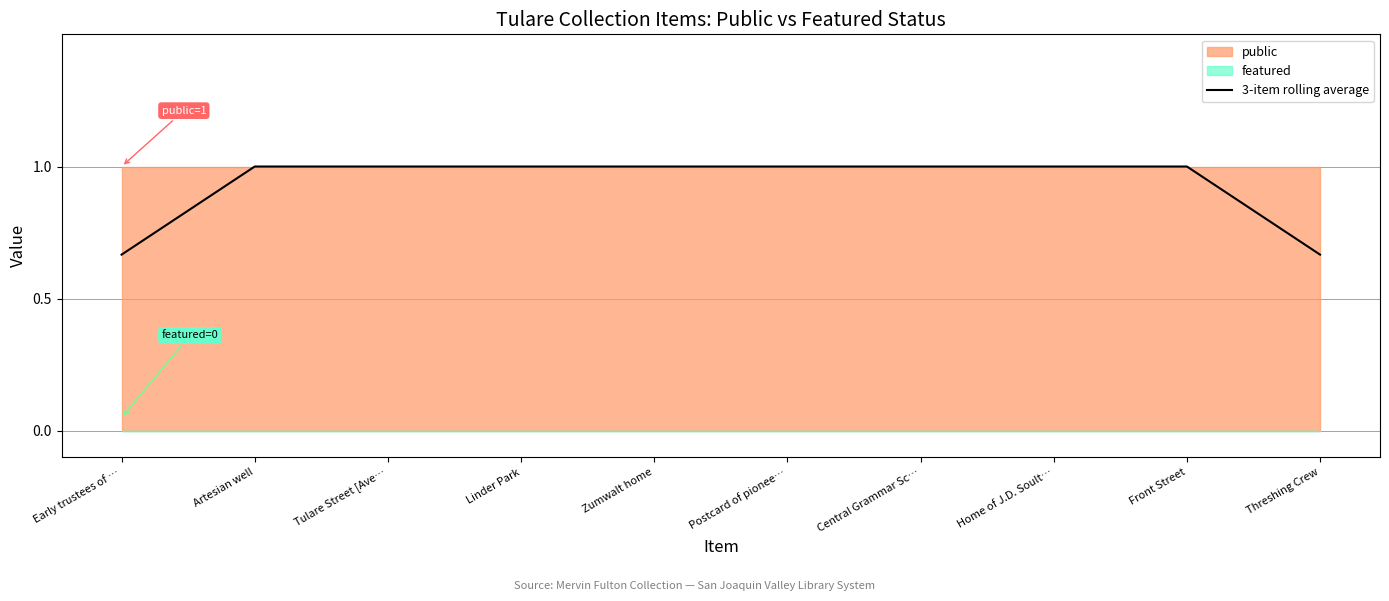

Is it true that 3-item rolling average equals 0.2 at Early trustees of …?

False